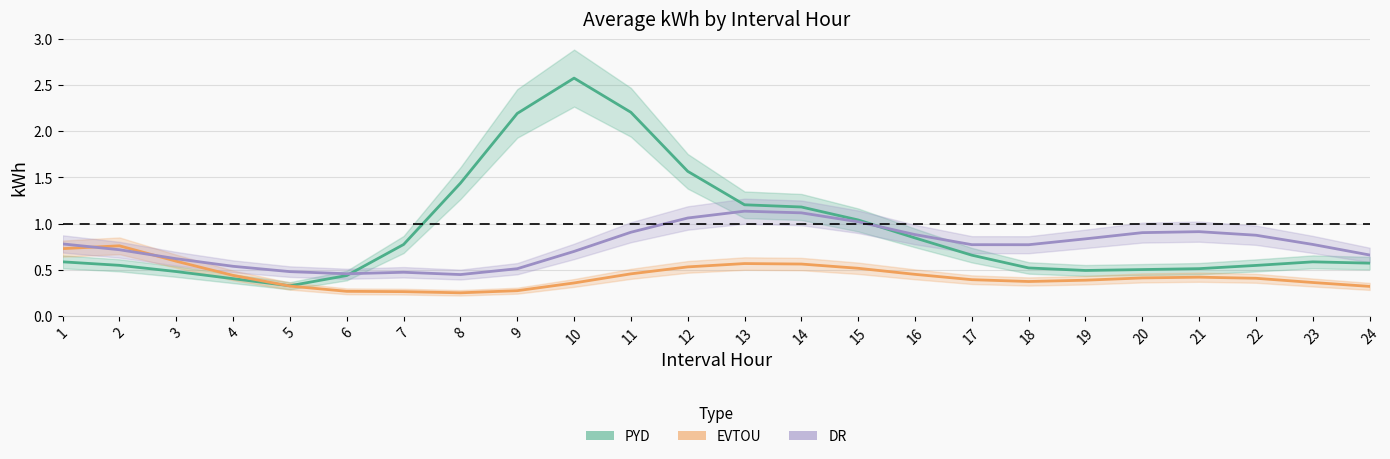

How many interior local peaks does the EVTOU series have?

3